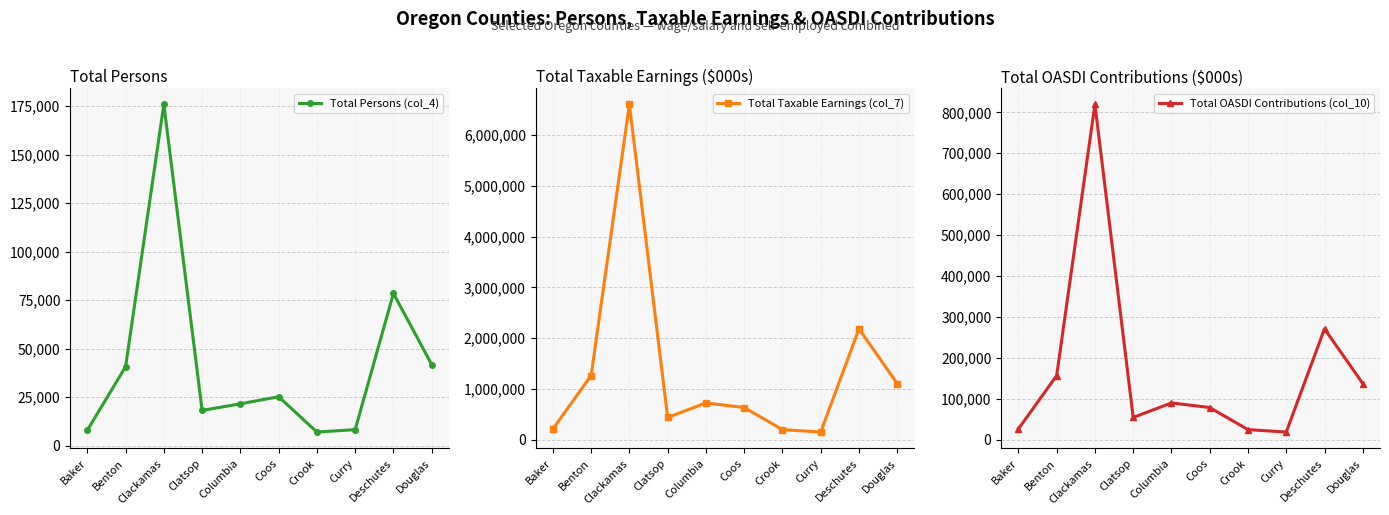

True or false: Total Persons (col_4) and Total OASDI Contributions (col_10) cross at least once.

False